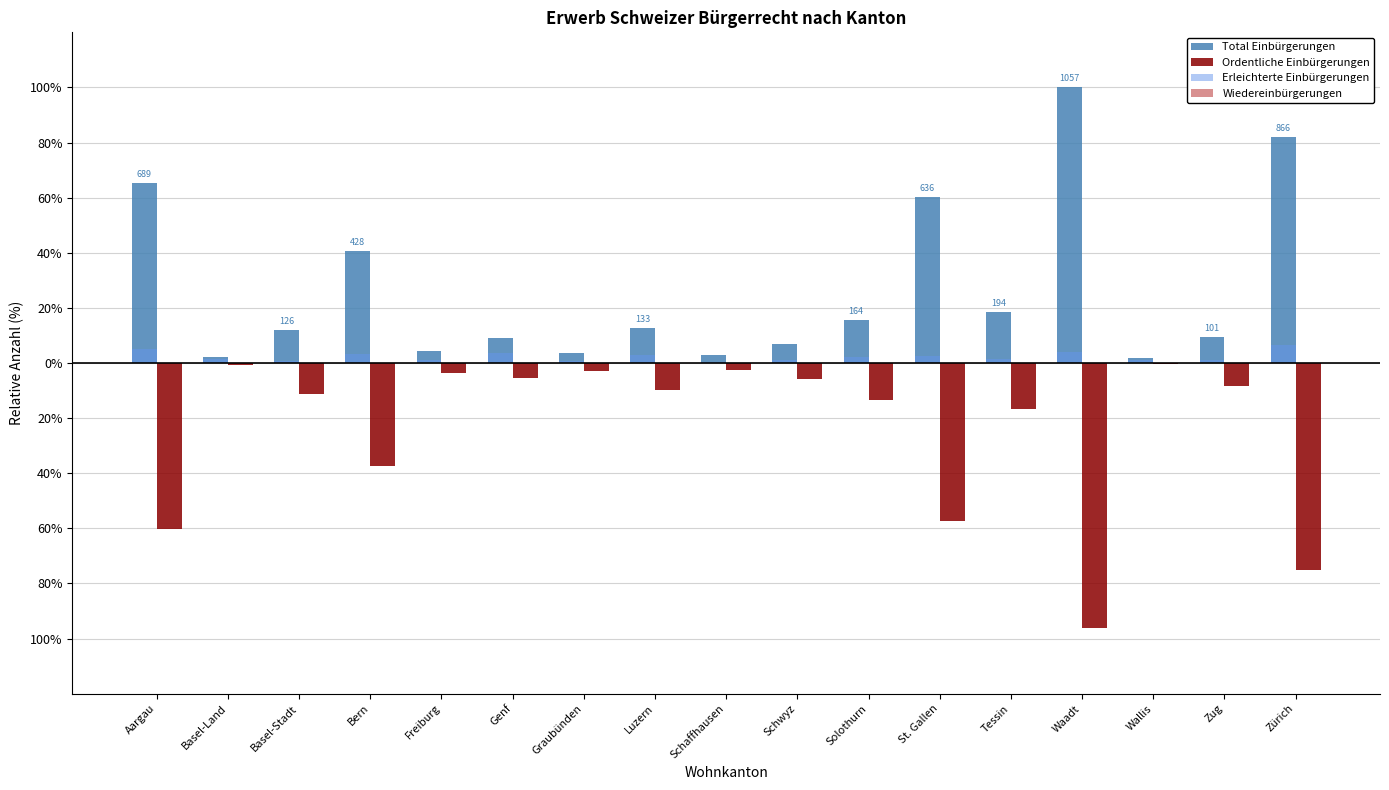

Is it true that Ordentliche Einbürgerungen equals -96.0 at Waadt?

True